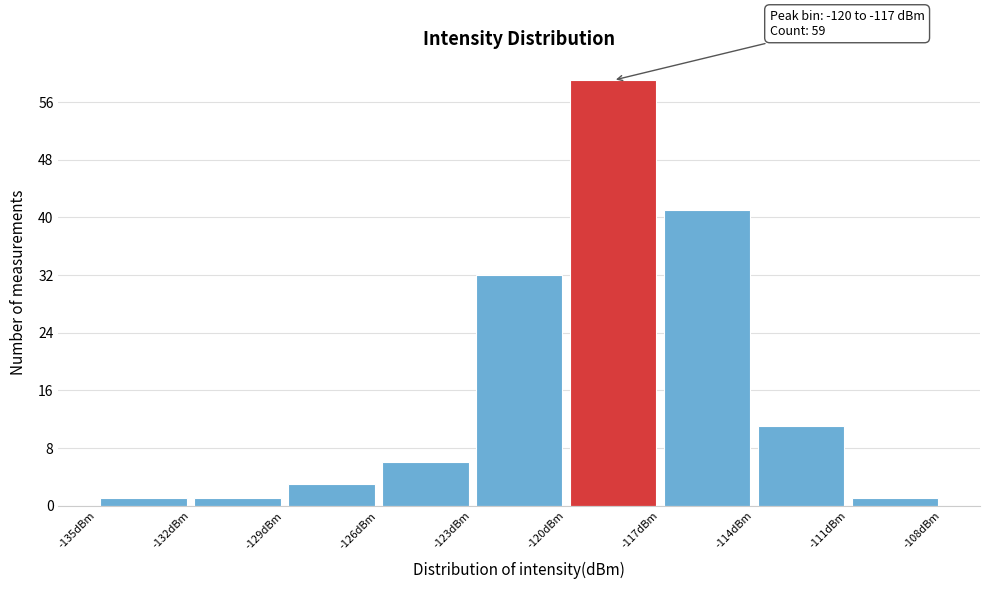

Which range on the x-axis has the tallest bar?

-120 to -117